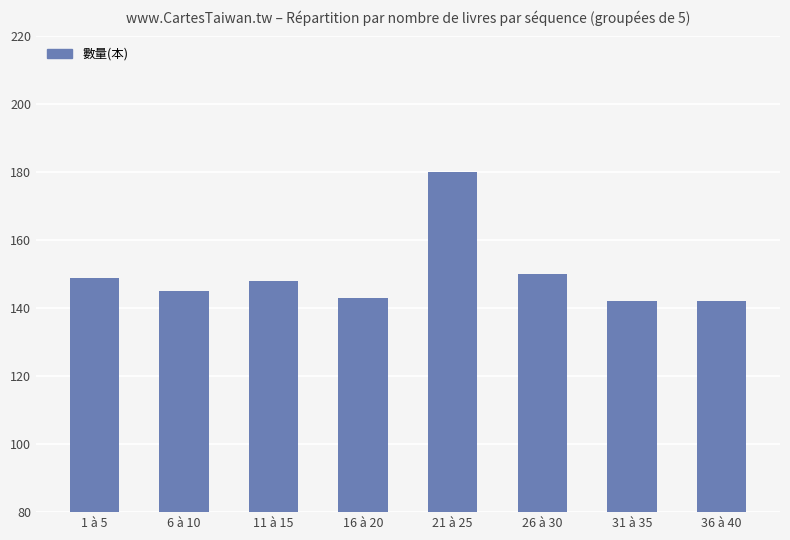

What is the sum of all values?

1199